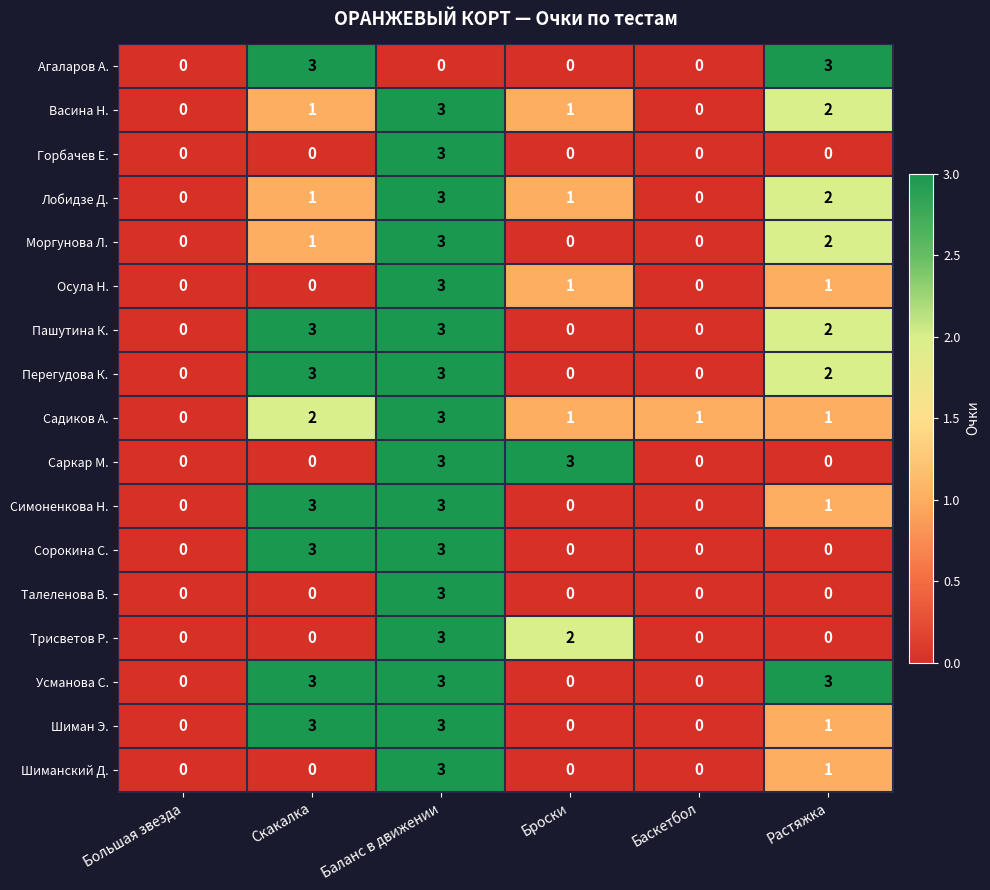

The value of Шиманский Д. at Скакалка is 2. True or false?

False